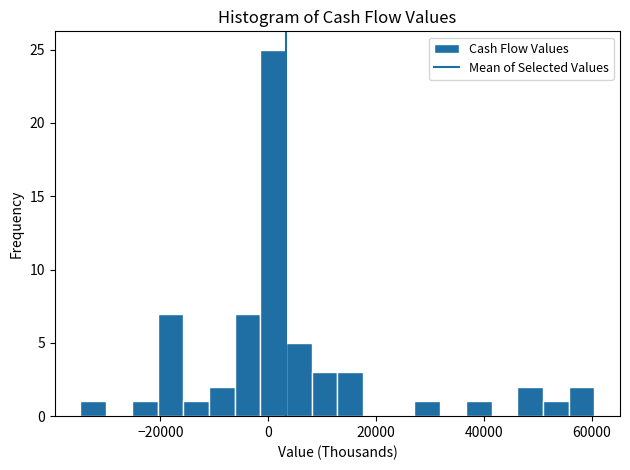

Read against the x-axis, roughly where is the centre of the tallest bar?

0